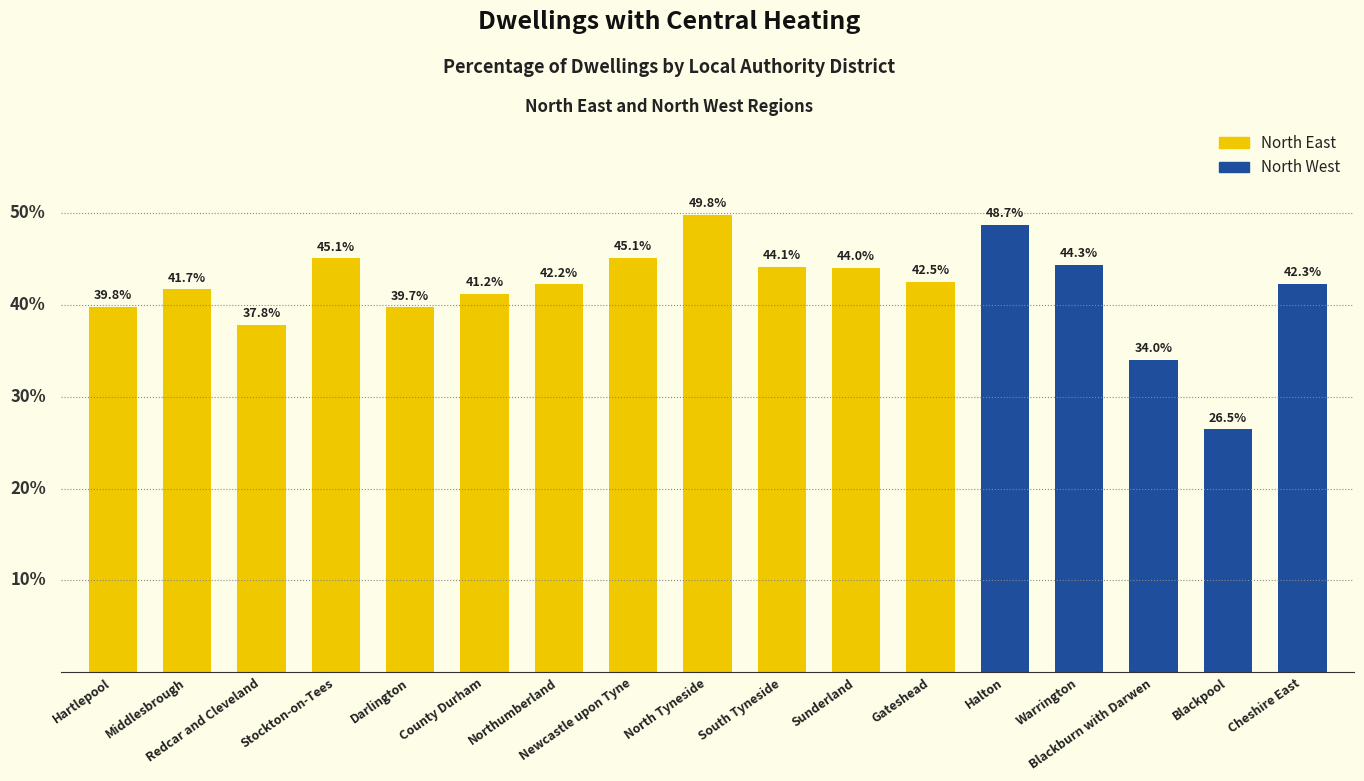

How many data points does each series have?

17